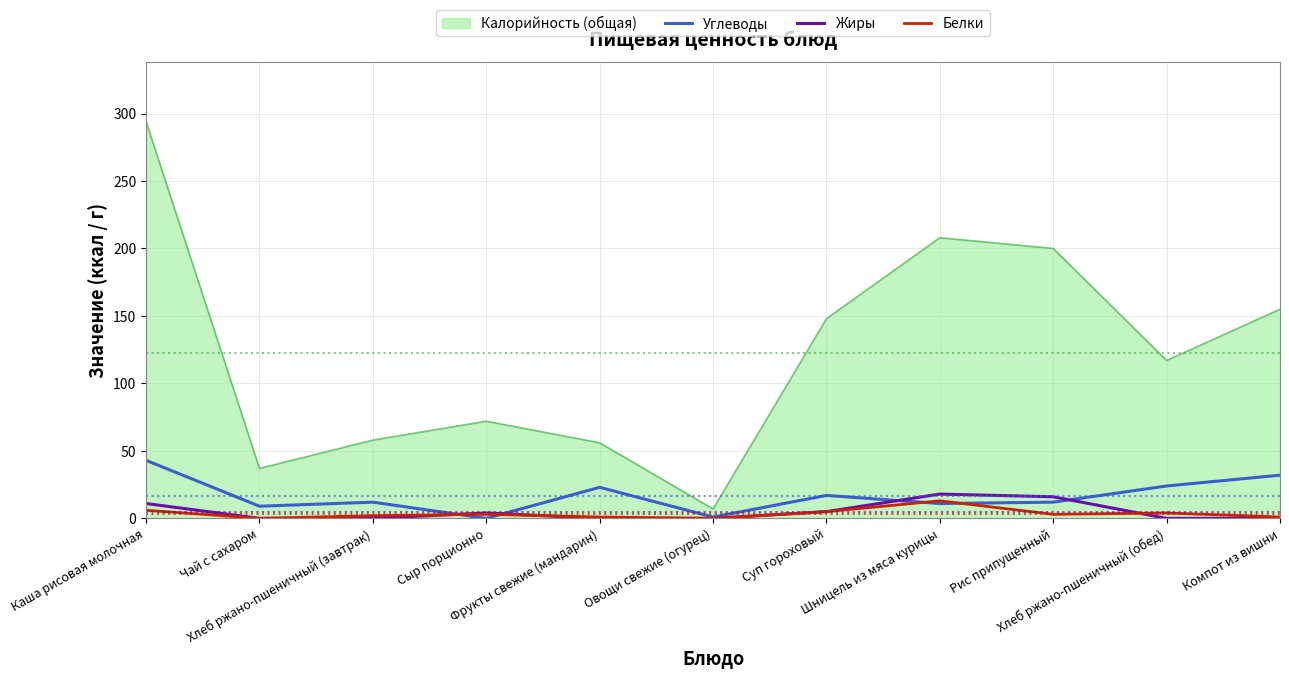

Which series has the largest total across all categories?

Калорийность (общая)